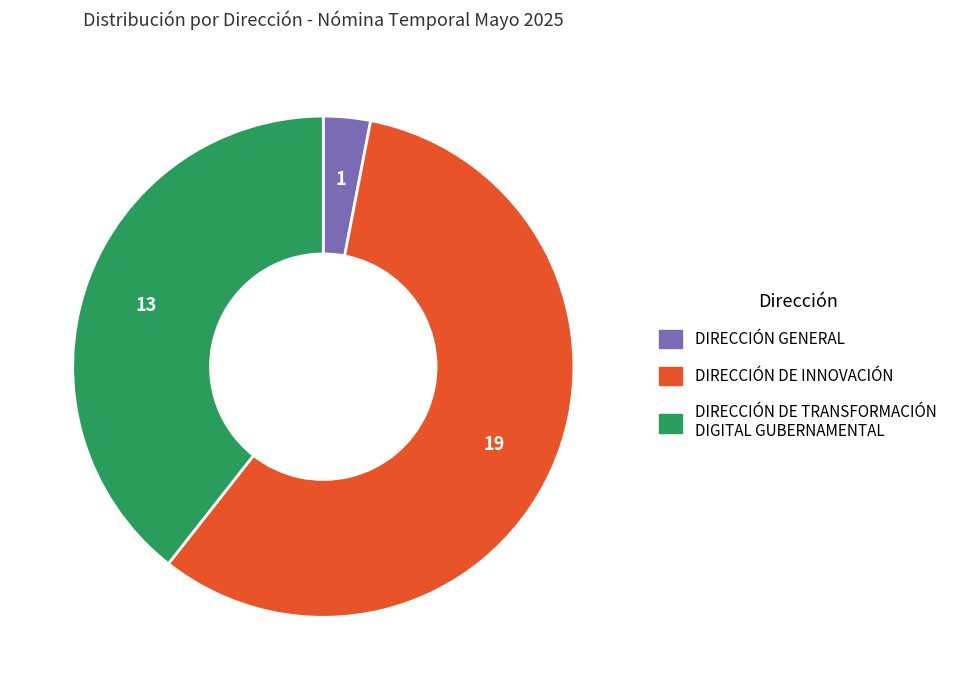

Which slice is the largest?

DIRECCIÓN DE INNOVACIÓN